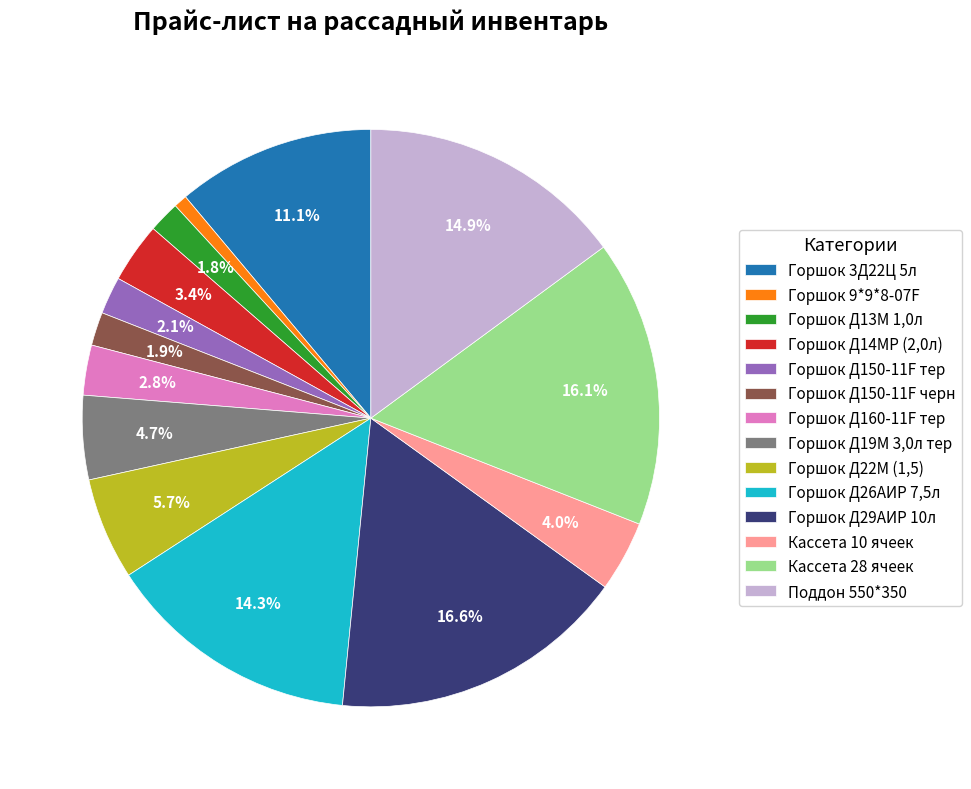

To the nearest percent, what is the difference between the Кассета 10 ячеек and Горшок Д150-11F черн slice percentages?

2%